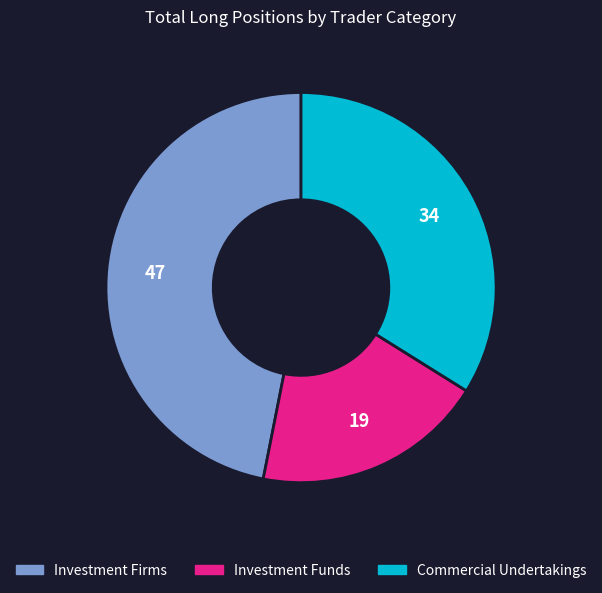

Is there a majority slice in this chart?

No